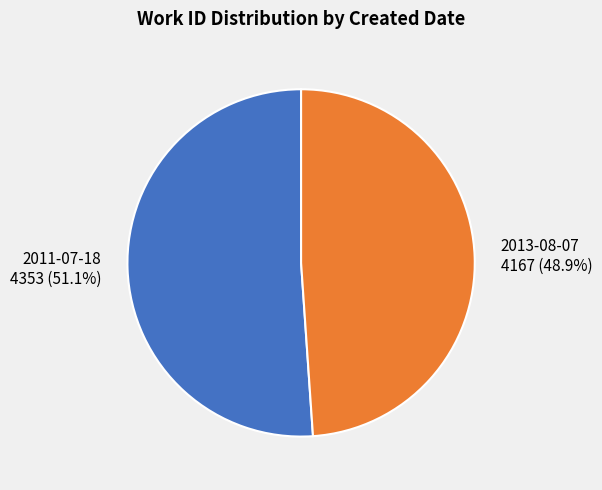

To the nearest percent, what portion does 2013-08-07 represent?

49%